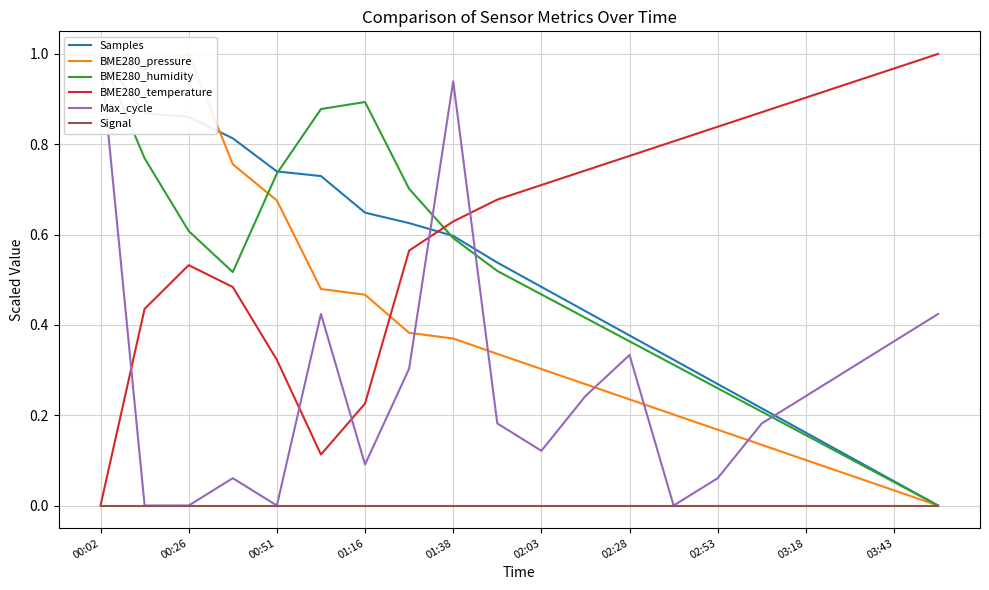

The value of Signal at 03:43 is 0.0. True or false?

True